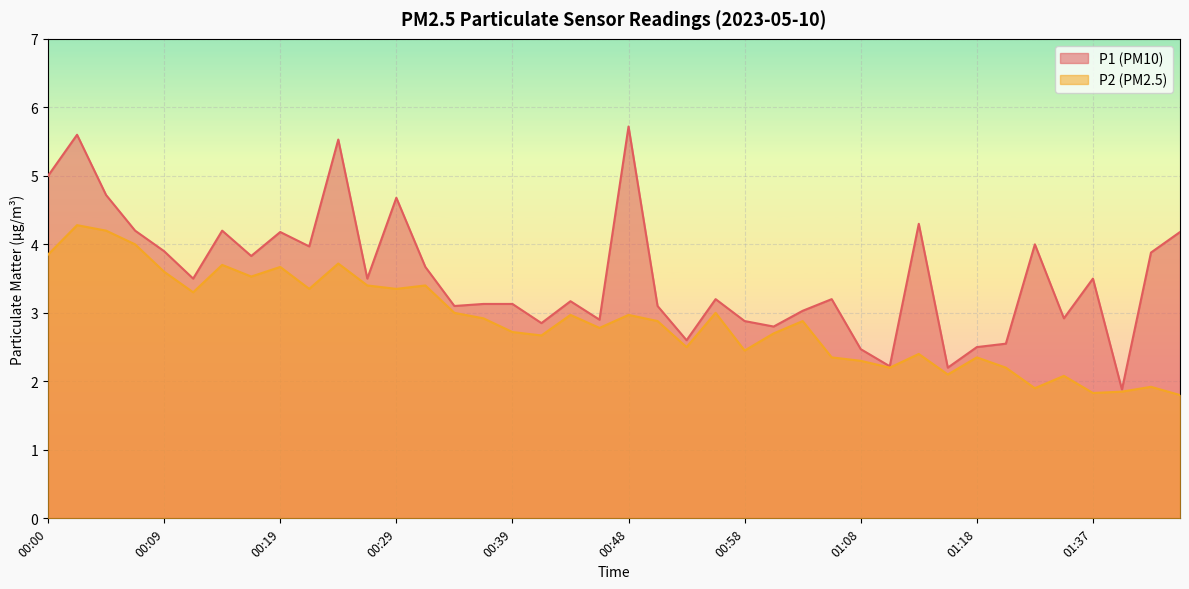

Which series has the largest range (max minus min)?

P1 (PM10)